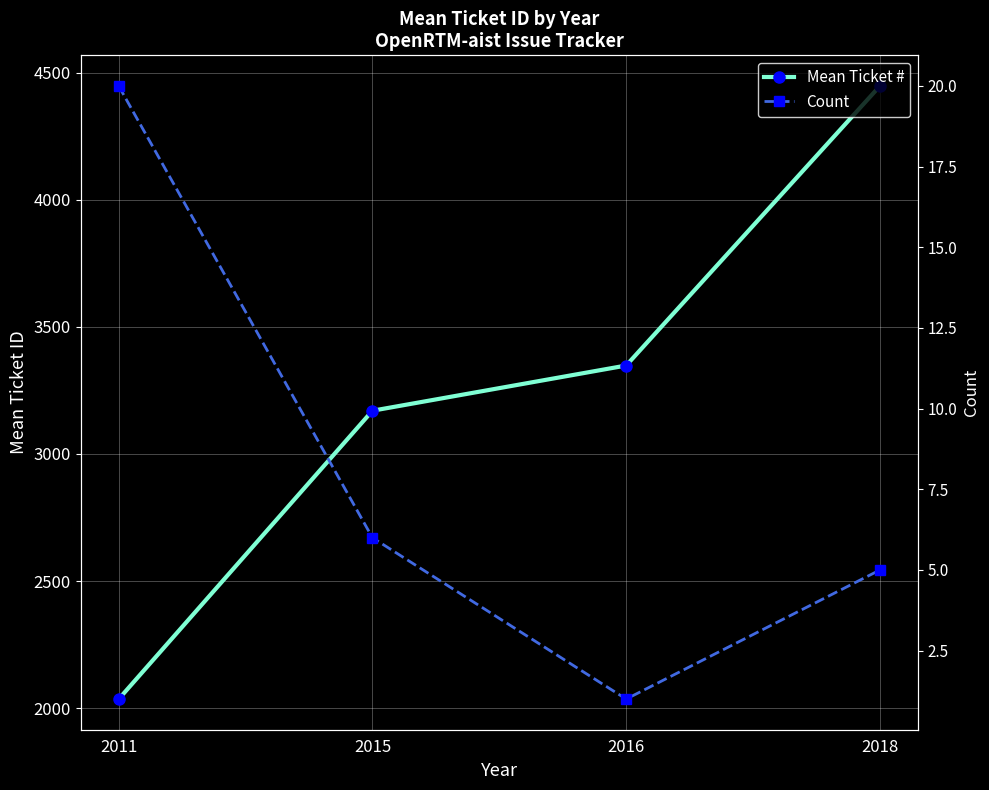

What is the total value across all series at 2011?

2055.7